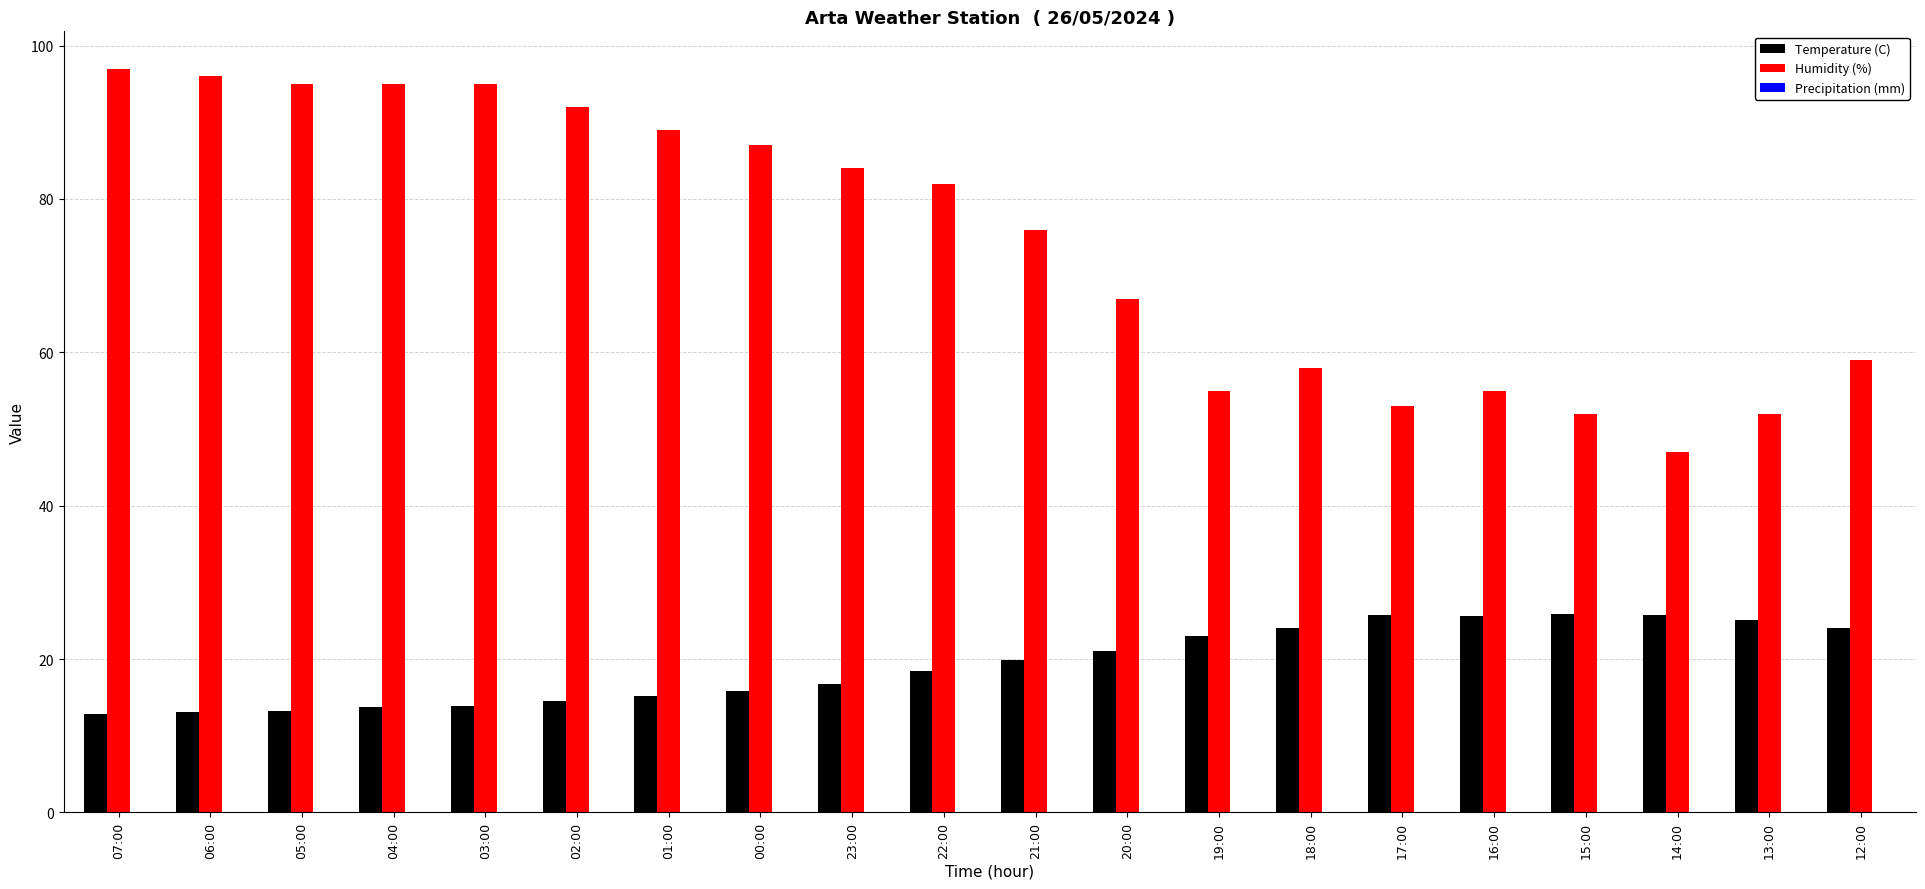

List the series in order of their peak value, lowest first.

Temperature (C), Humidity (%)